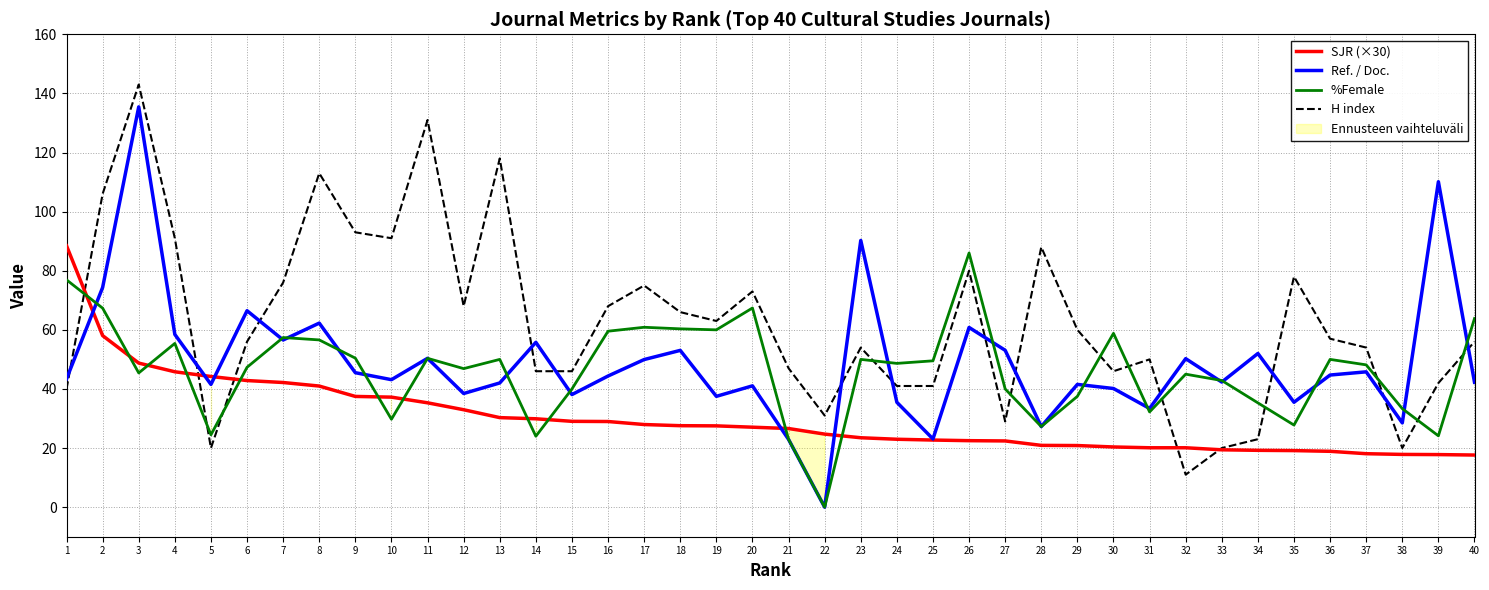

Which series has the largest total across all categories?

H index